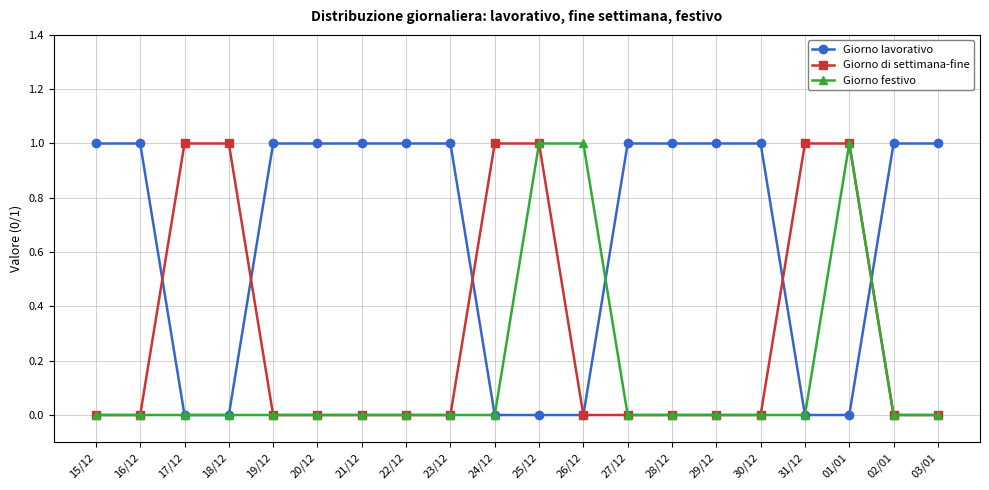

Reading right to left, extract all data points from this chart.

Giorno lavorativo: 03/01=1	02/01=1	01/01=0	31/12=0	30/12=1	29/12=1	28/12=1	27/12=1	26/12=0	25/12=0	24/12=0	23/12=1	22/12=1	21/12=1	20/12=1	19/12=1	18/12=0	17/12=0	16/12=1	15/12=1
Giorno di settimana-fine: 03/01=0	02/01=0	01/01=1	31/12=1	30/12=0	29/12=0	28/12=0	27/12=0	26/12=0	25/12=1	24/12=1	23/12=0	22/12=0	21/12=0	20/12=0	19/12=0	18/12=1	17/12=1	16/12=0	15/12=0
Giorno festivo: 03/01=0	02/01=0	01/01=1	31/12=0	30/12=0	29/12=0	28/12=0	27/12=0	26/12=1	25/12=1	24/12=0	23/12=0	22/12=0	21/12=0	20/12=0	19/12=0	18/12=0	17/12=0	16/12=0	15/12=0